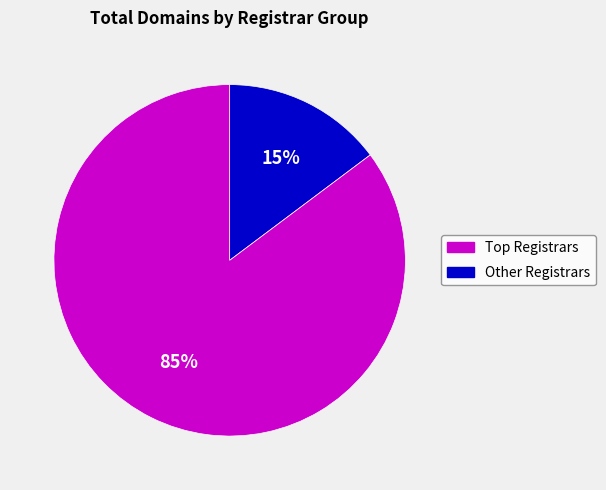

Is there any slice that represents more than half of the pie?

Yes